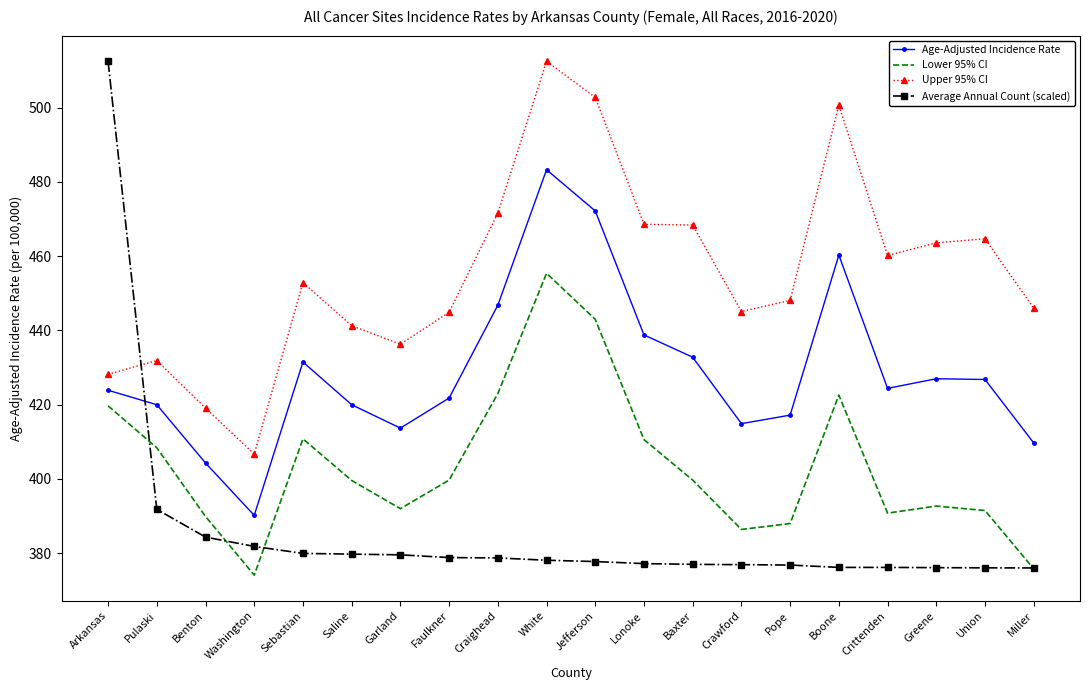

How many interior local valleys does the Age-Adjusted Incidence Rate series have?

4